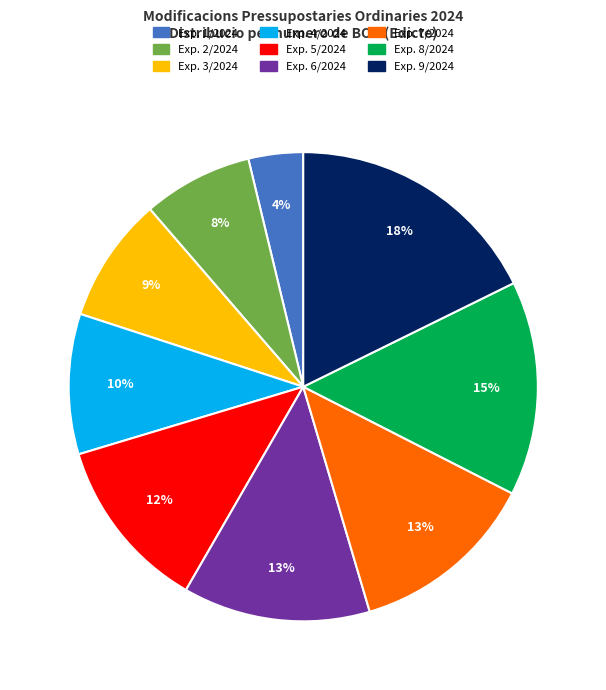

What is the largest slice in the pie chart?

Exp. 9/2024